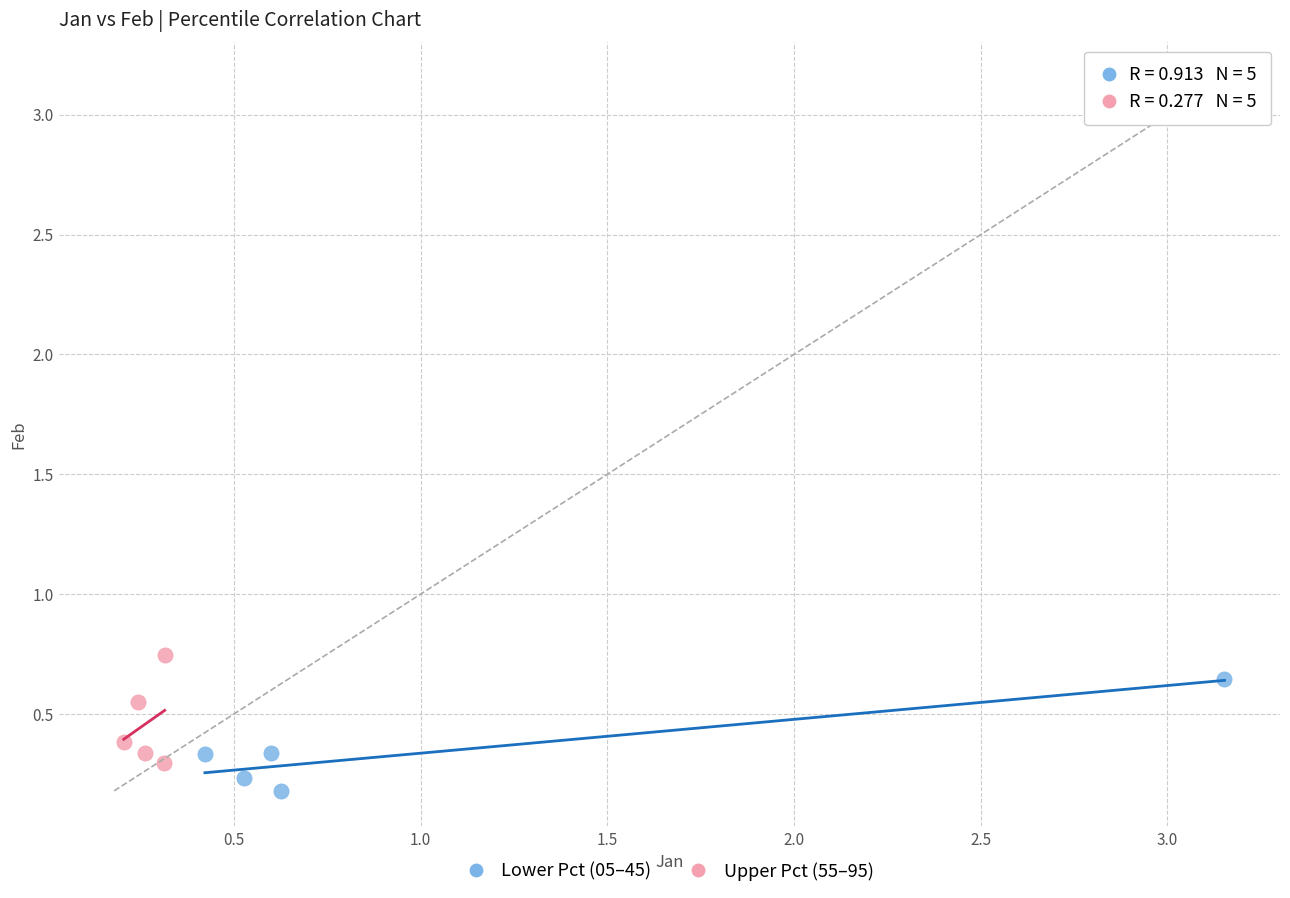

Which series contains the highest Y value?

Upper Pct (55–95)